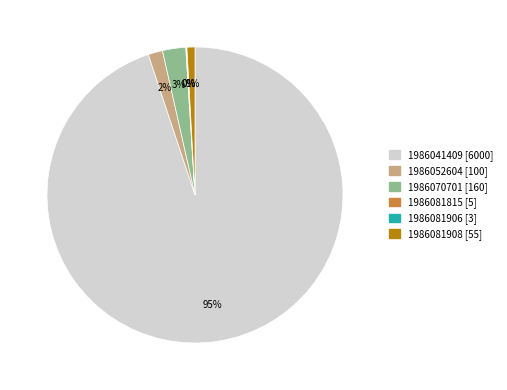

To the nearest percent, what is the average slice percentage?

17%